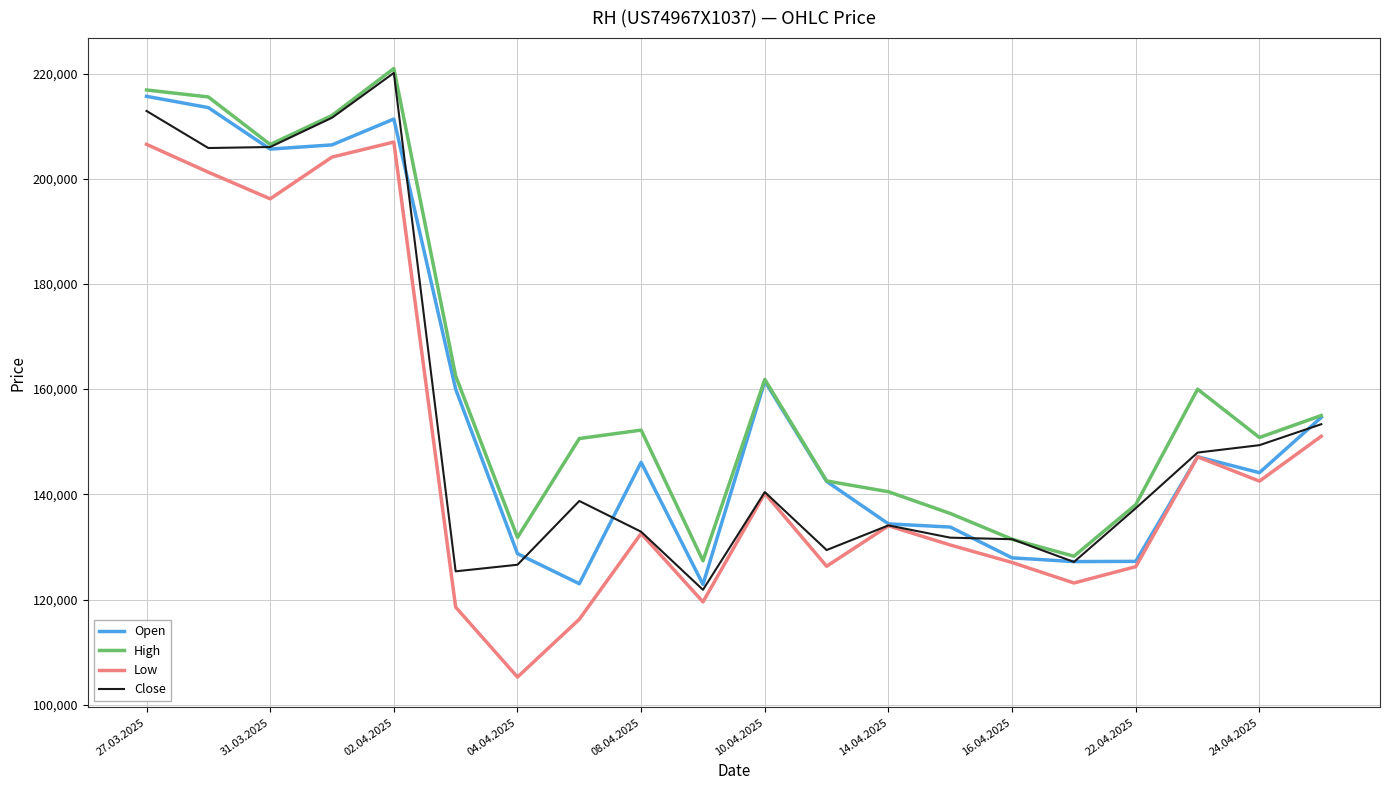

What is the highest value of the High series?

220950